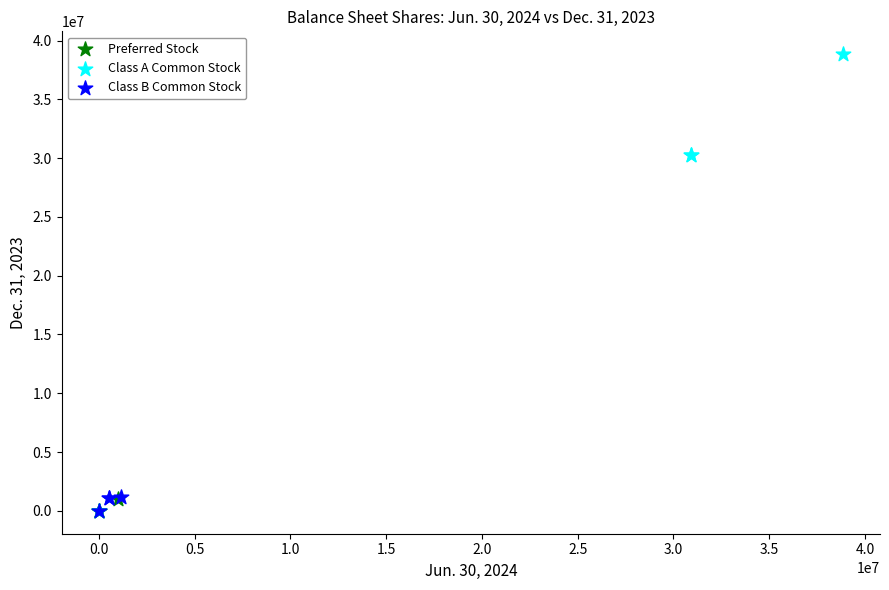

Which series has the widest spread of Y values?

Class A Common Stock